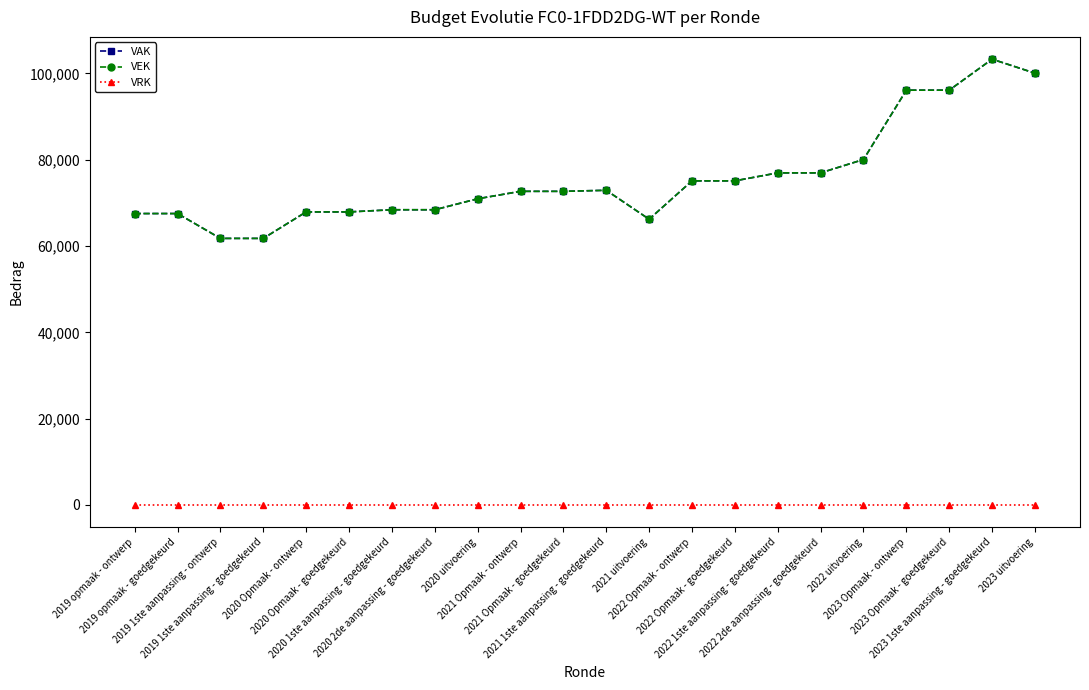

True or false: VAK and VRK cross at least once.

False